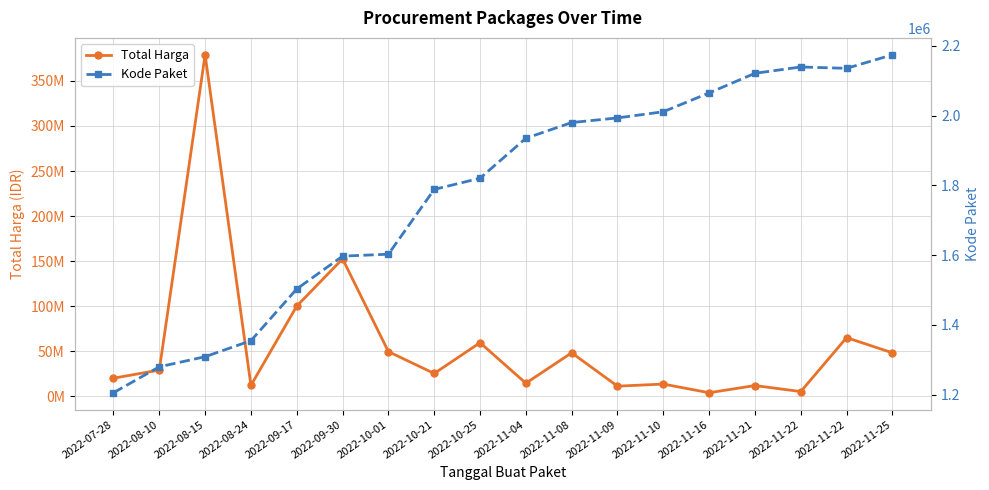

Reading left to right, what are all the values shown in this chart?

Total Harga: 2022-07-28=19950000	2022-08-10=29000000	2022-08-15=379075000	2022-08-24=12000000	2022-09-17=100000000	2022-09-30=152477000	2022-10-01=49478000	2022-10-21=25200000	2022-10-25=59375000	2022-11-04=14400000	2022-11-08=48140000	2022-11-09=11100000	2022-11-10=13442000	2022-11-16=3825000	2022-11-21=11800000	2022-11-22=5093000	2022-11-22=65000000	2022-11-25=48140000
Kode Paket: 2022-07-28=1205257	2022-08-10=1279649	2022-08-15=1308563	2022-08-24=1354517	2022-09-17=1502912	2022-09-30=1597005	2022-10-01=1602603	2022-10-21=1788370	2022-10-25=1820441	2022-11-04=1935089	2022-11-08=1980186	2022-11-09=1993460	2022-11-10=2011140	2022-11-16=2065183	2022-11-21=2121450	2022-11-22=2139573	2022-11-22=2135660	2022-11-25=2174549